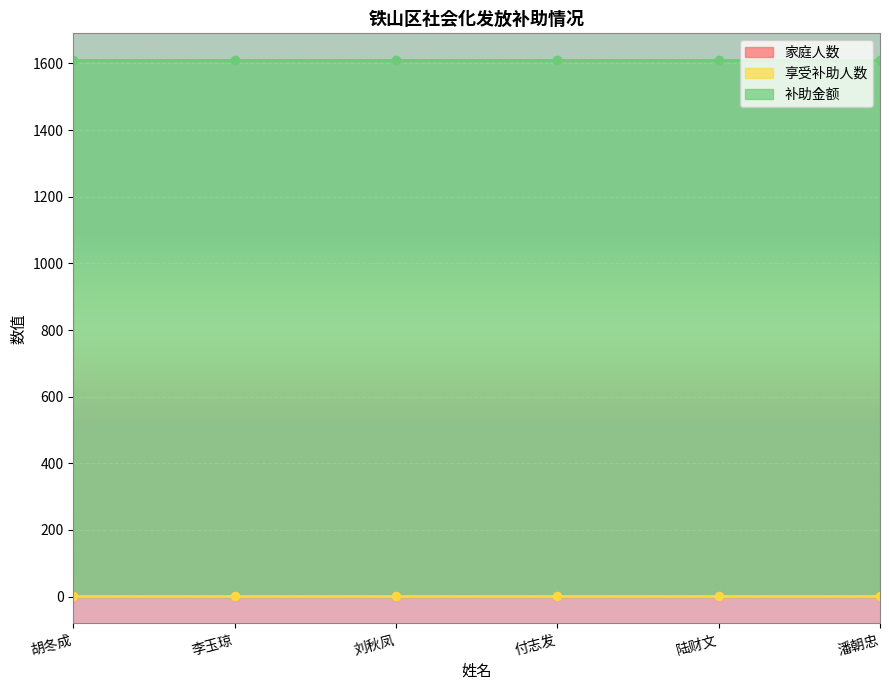

True or false: 享受补助人数 and 补助金额 cross at least once.

False